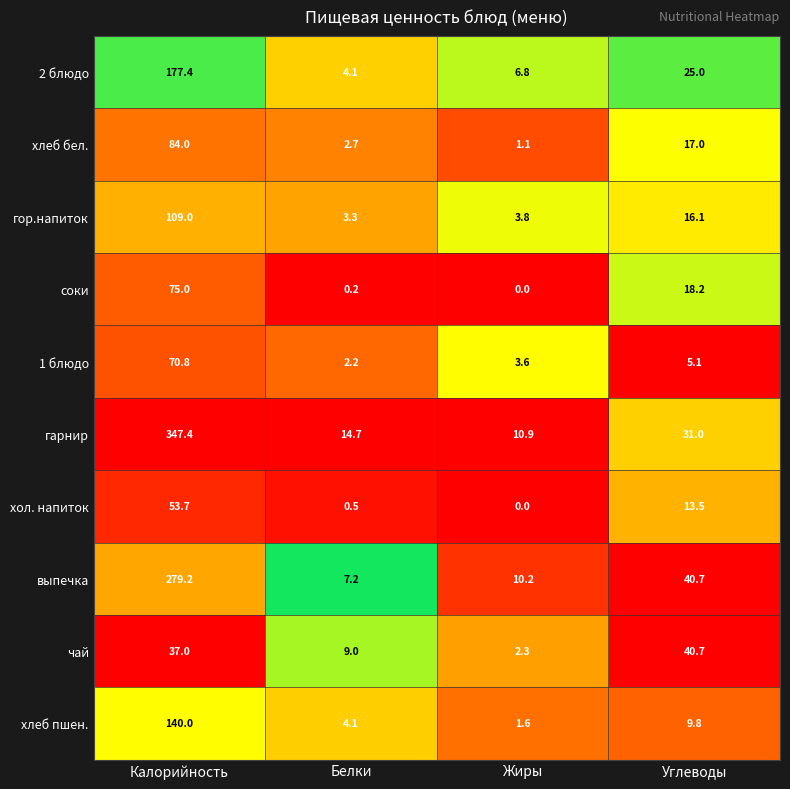

The гор.напиток series shows 22.3 at Калорийность. True or false?

False